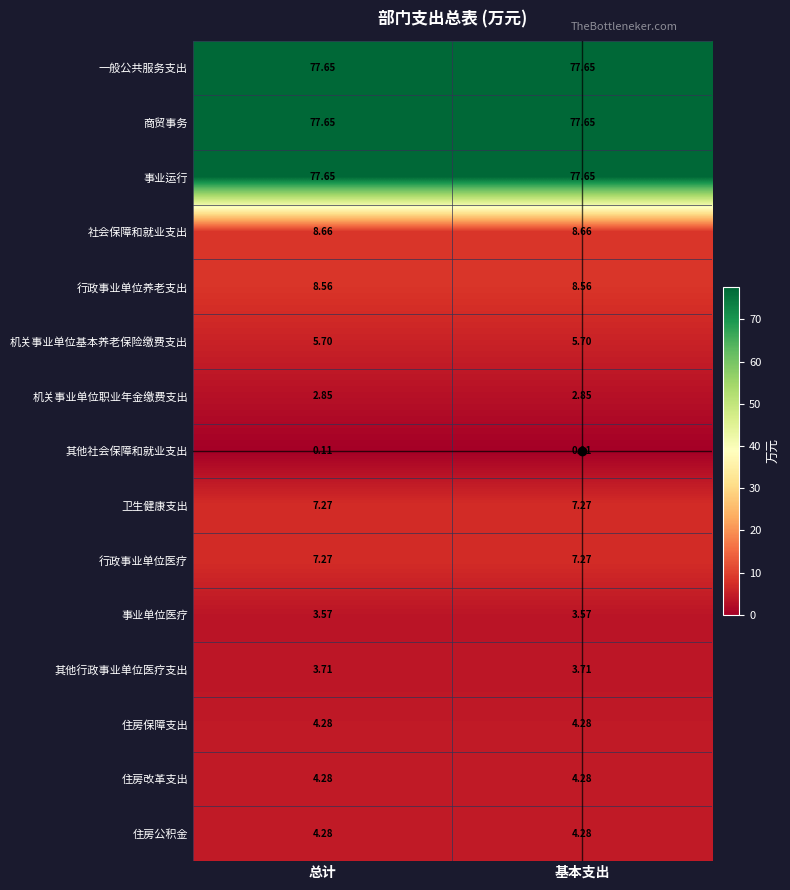

Is the value of 商贸事务 at 总计 greater than the value of 其他社会保障和就业支出 at 总计?

Yes